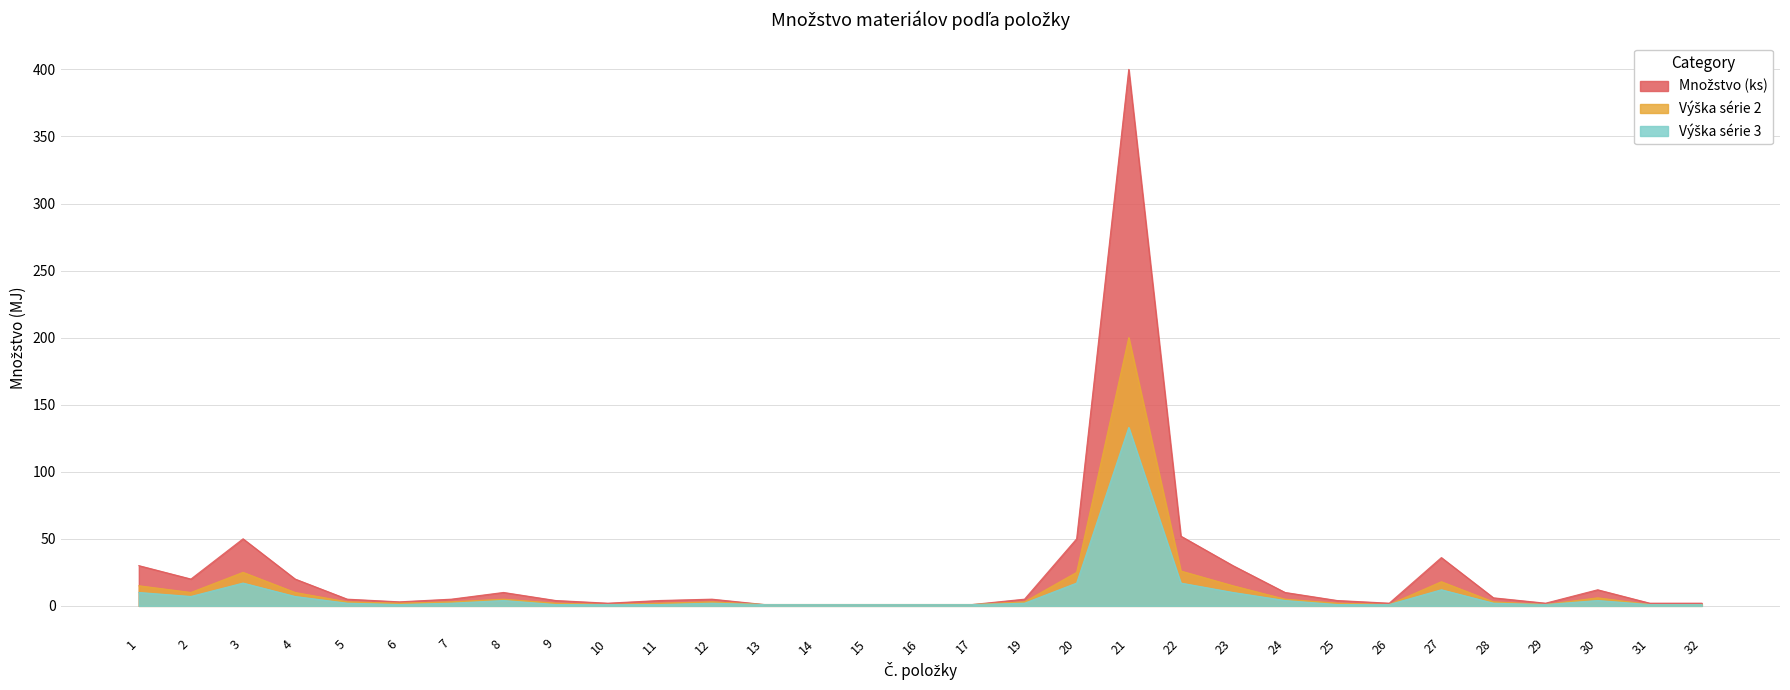

What are all the series names shown in the legend?

Množstvo (ks), Výška série 2, Výška série 3